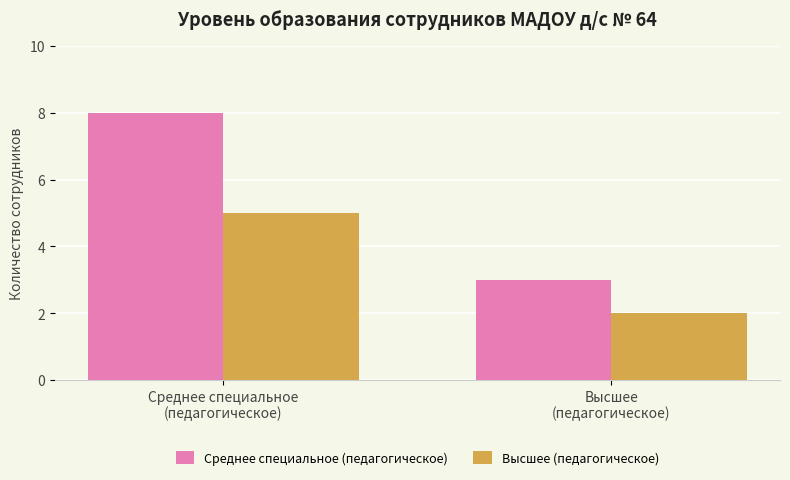

Which series has the widest spread of values?

Среднее специальное (педагогическое)